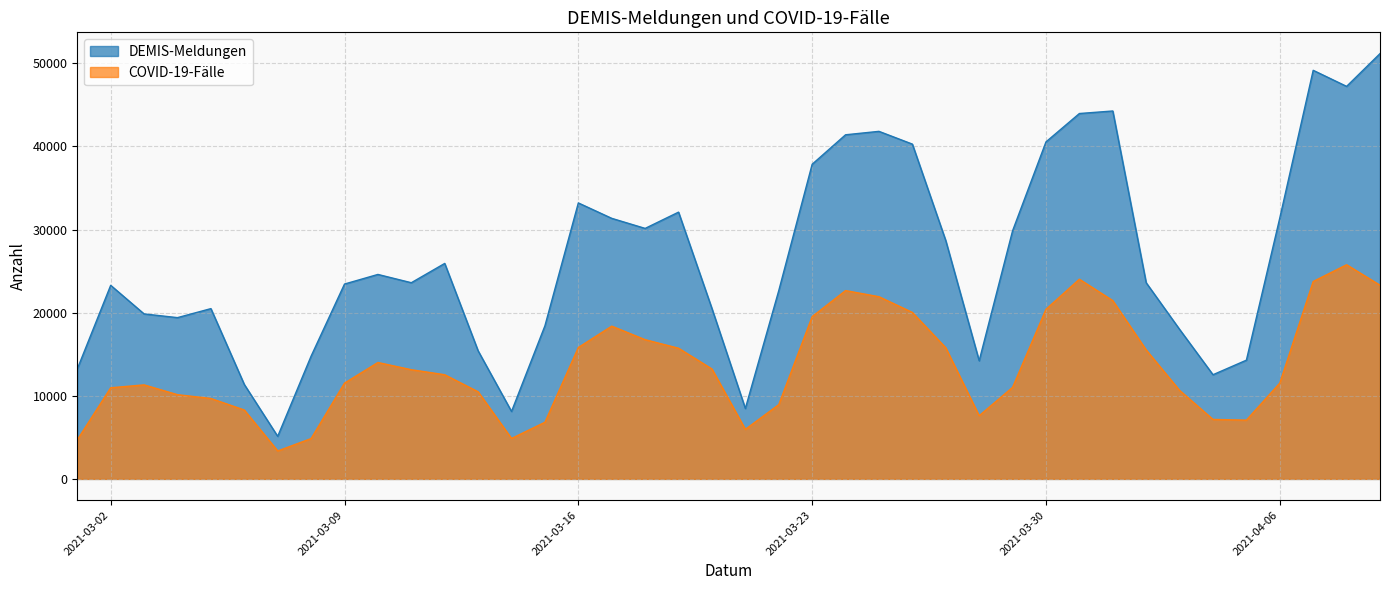

Which series has the largest total across all categories?

DEMIS-Meldungen